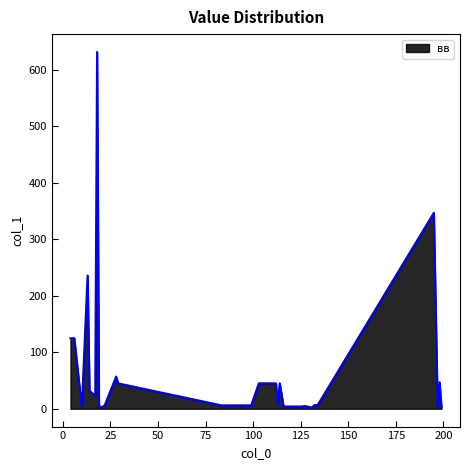

What is the sum of all values?

1977